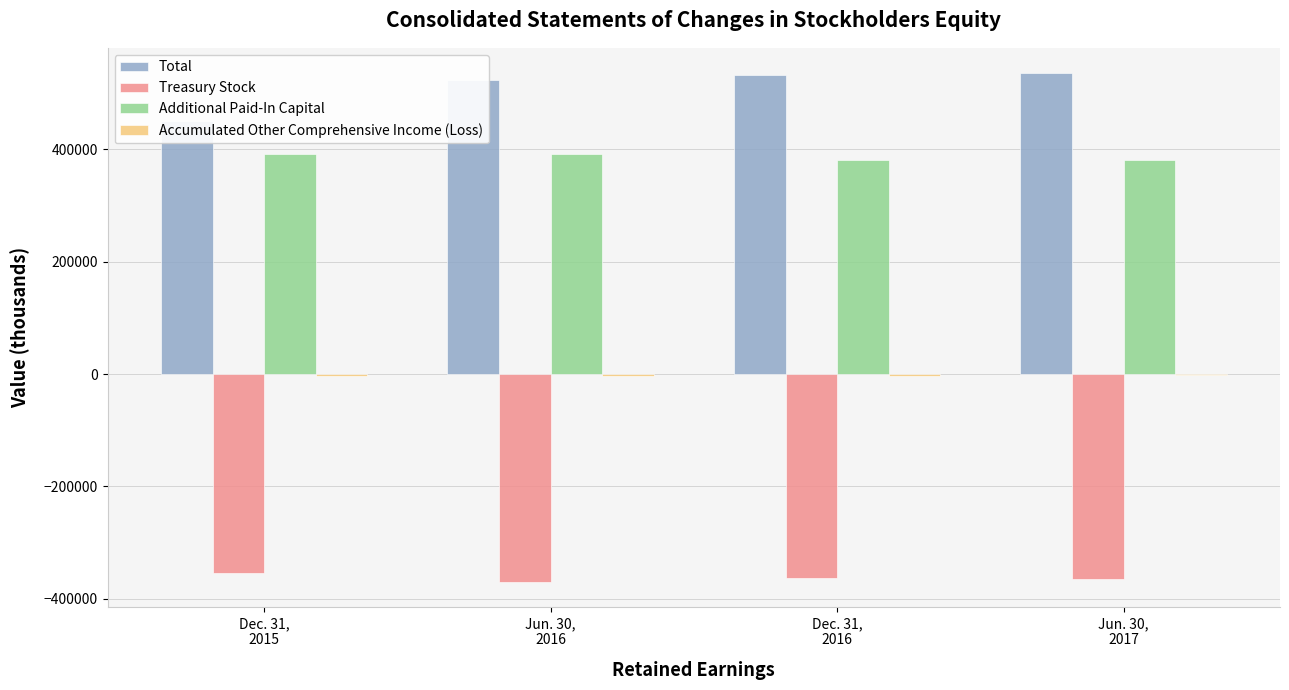

How many bars are there in total?

16